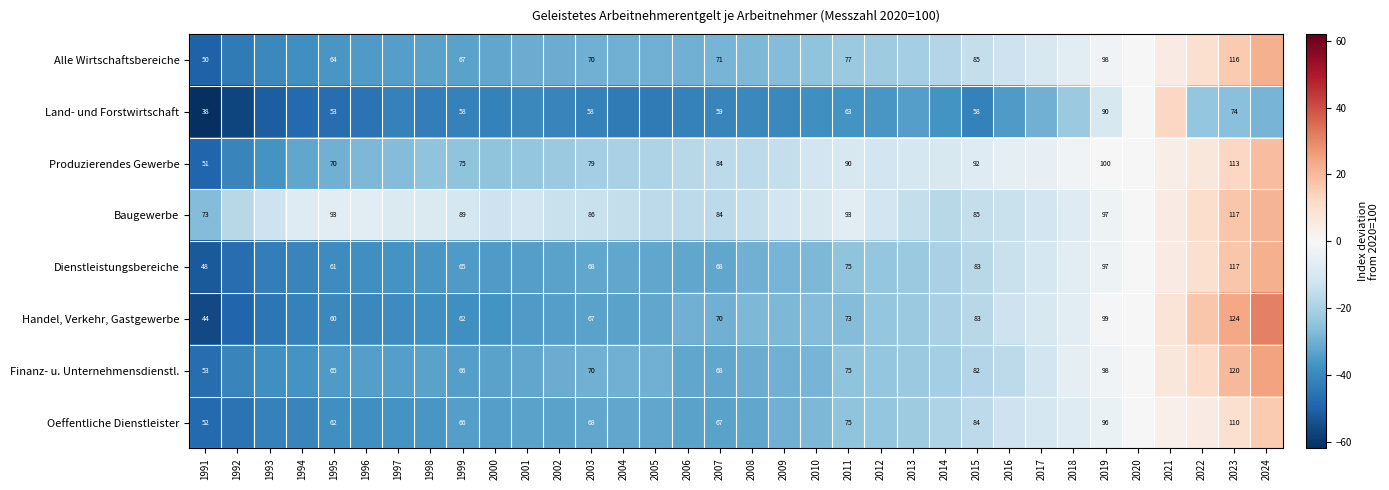

The value of Produzierendes Gewerbe at 2020 is 0. True or false?

True